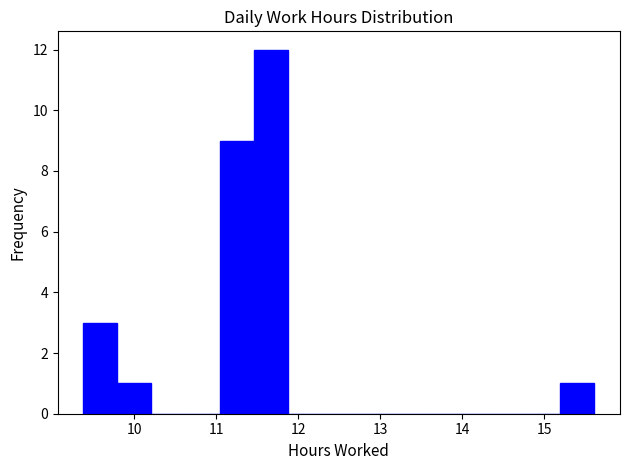

Which range on the x-axis has the tallest bar?

11.5 to 11.9